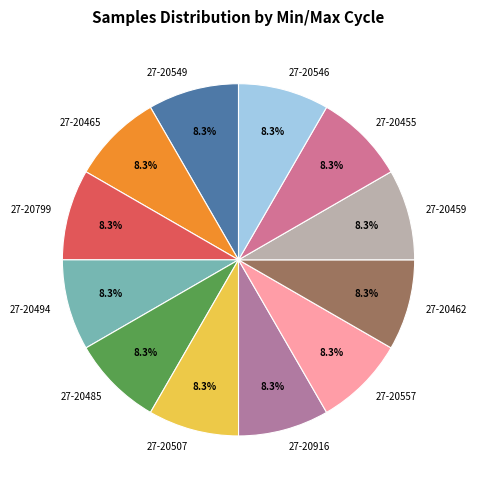

Approximately how many times larger is the value at 27-20494 compared to 27-20485?

1.0